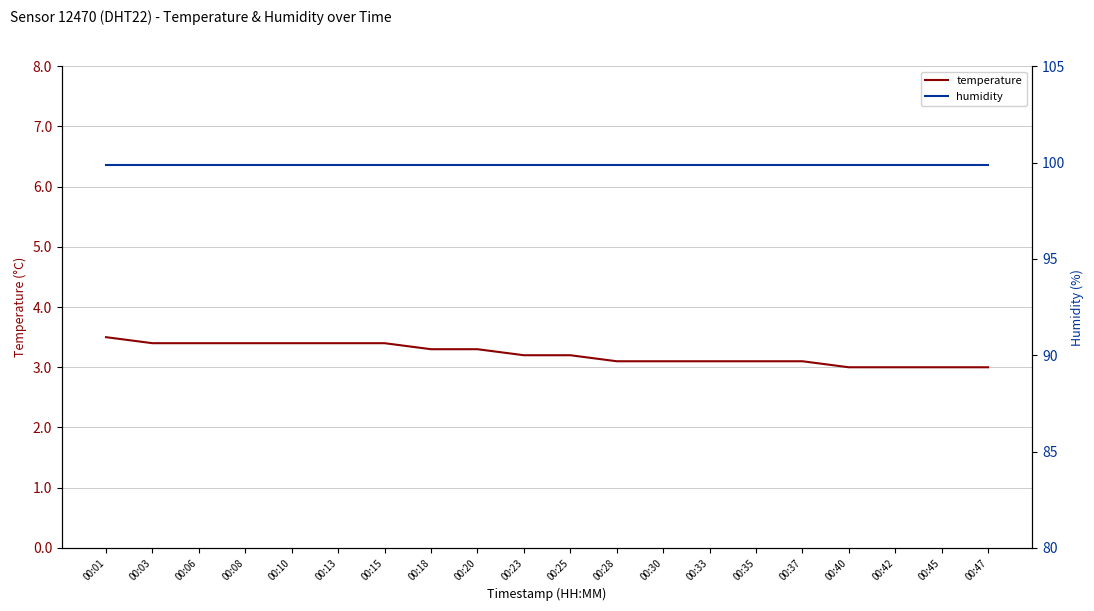

True or false: humidity and temperature cross at least once.

False